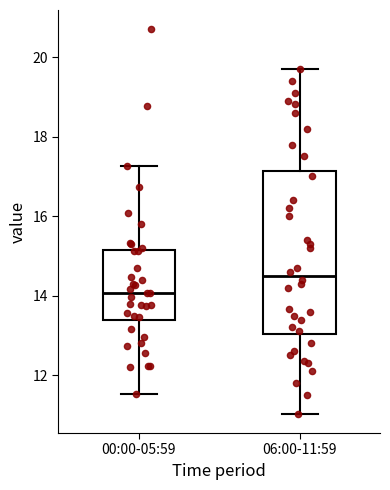

Reading left to right, read every box against the y-axis: the position of its median line, the range the box covers, and the ends of its whiskers. The values are not printed on the chart, so give them approximately, as read against the axis.

00:00-05:59: median 14.0, box 13.4 to 15.2, whiskers 11.6 to 17.2
06:00-11:59: median 14.6, box 13.0 to 17.2, whiskers 11.0 to 19.8